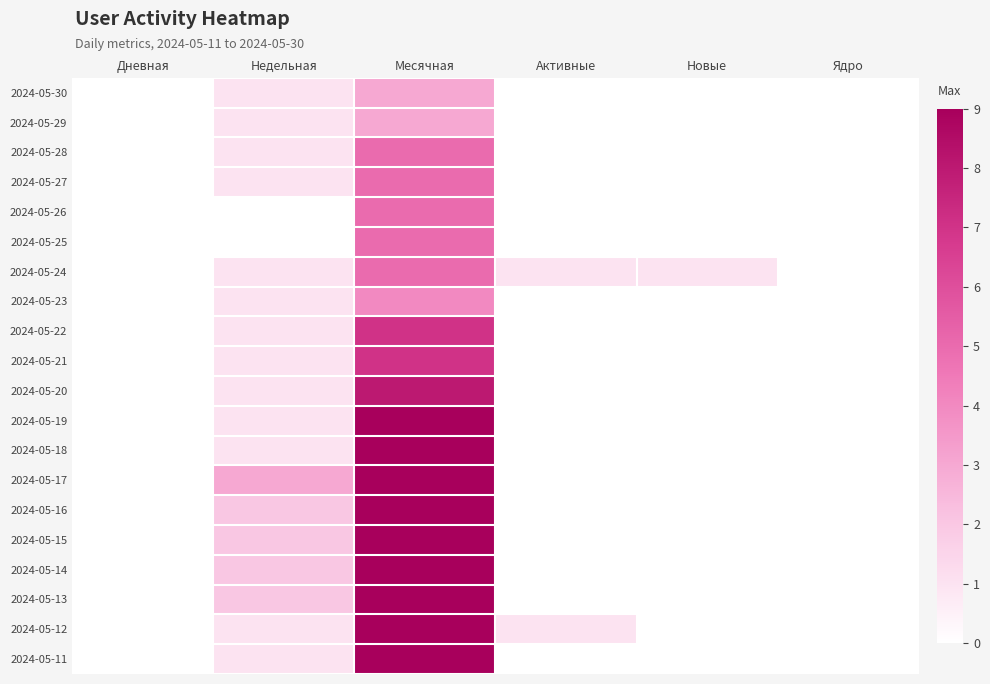

What is the greatest value displayed?

9